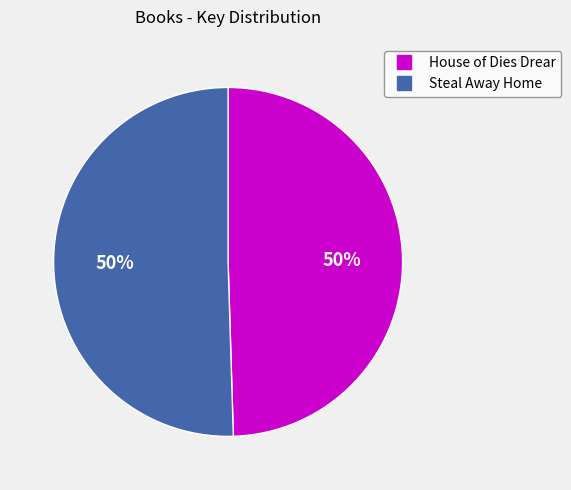

To the nearest percent, what is the average slice percentage?

50%